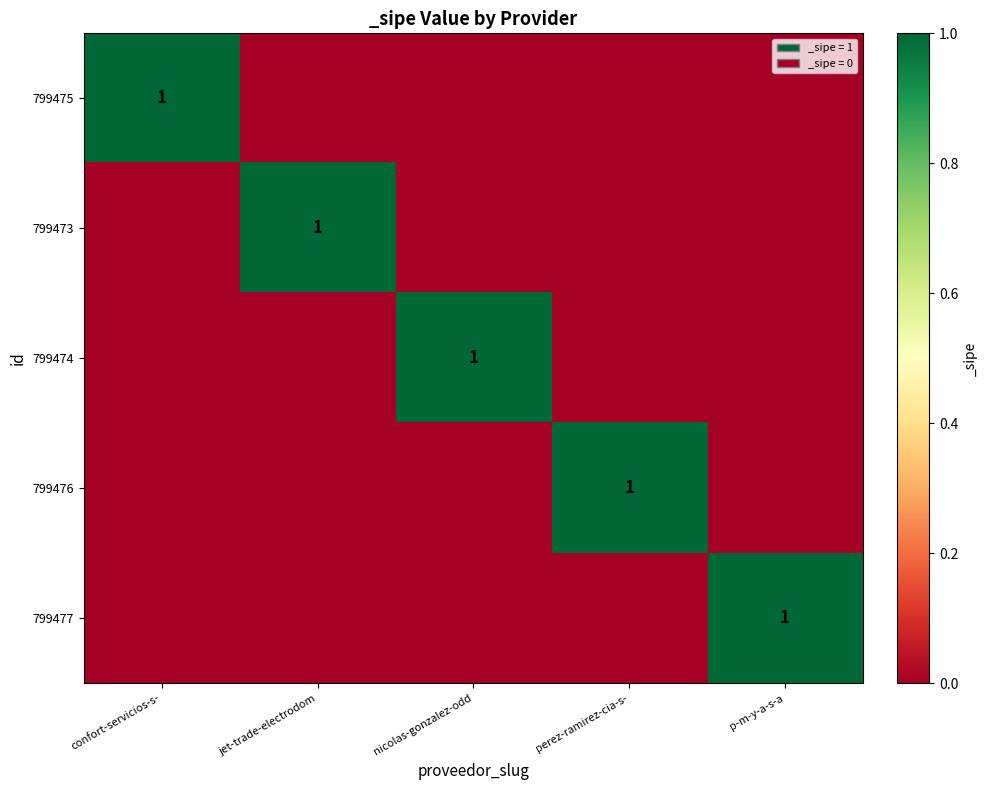

The 799474 series shows 2 at nicolas-gonzalez-odd. True or false?

False